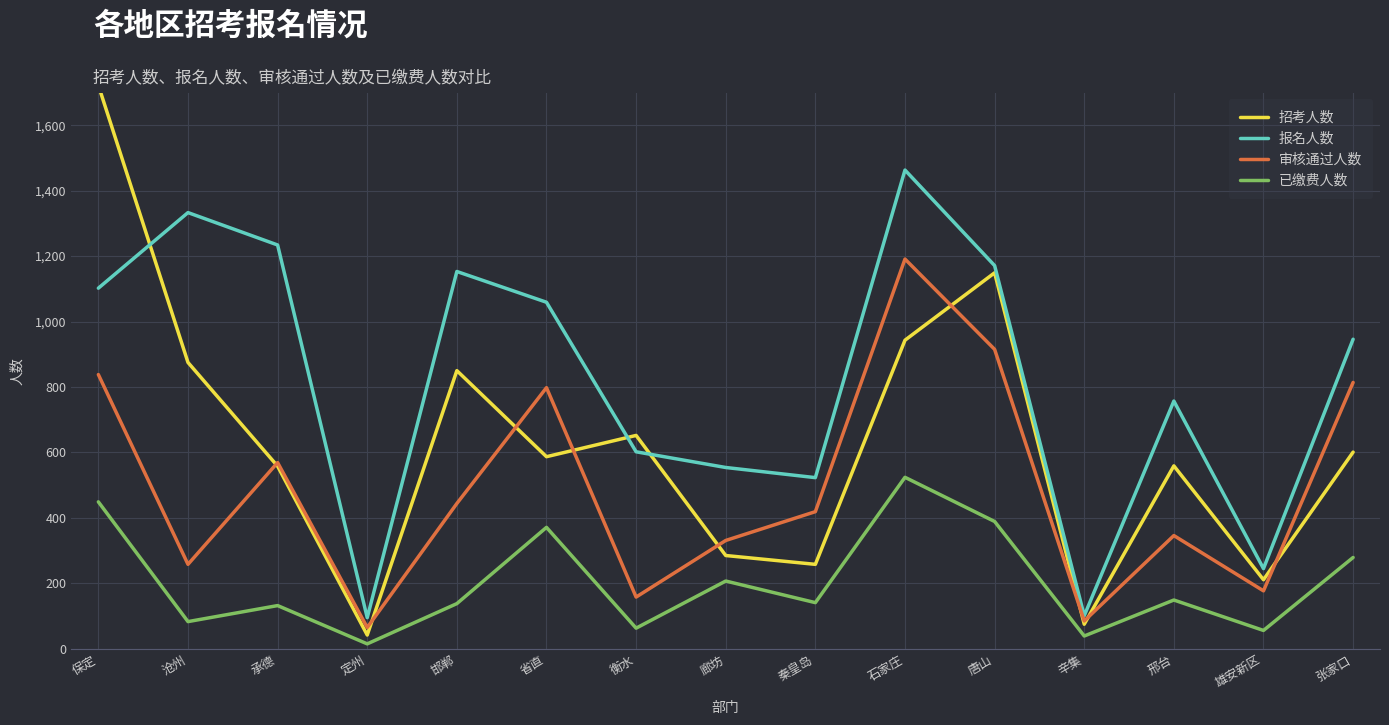

Does the chart display data point markers on the line(s)?

No